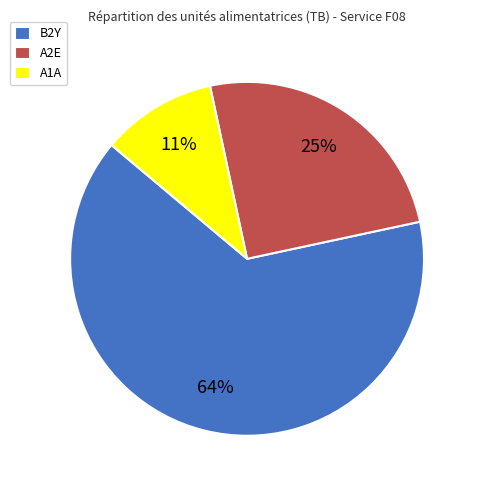

Is it true that A2E is 35% of the pie?

False